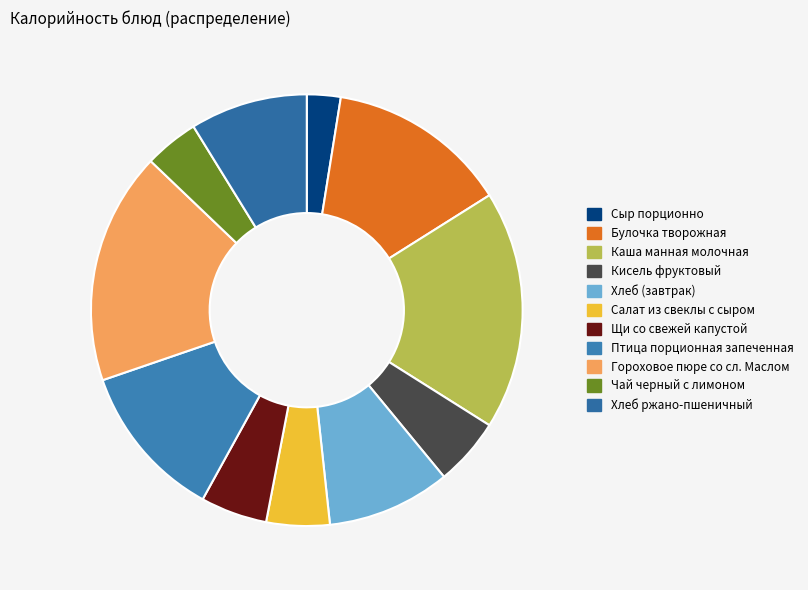

Approximately how many times larger is the value at Салат из свеклы с сыром compared to Птица порционная запеченная?

0.4